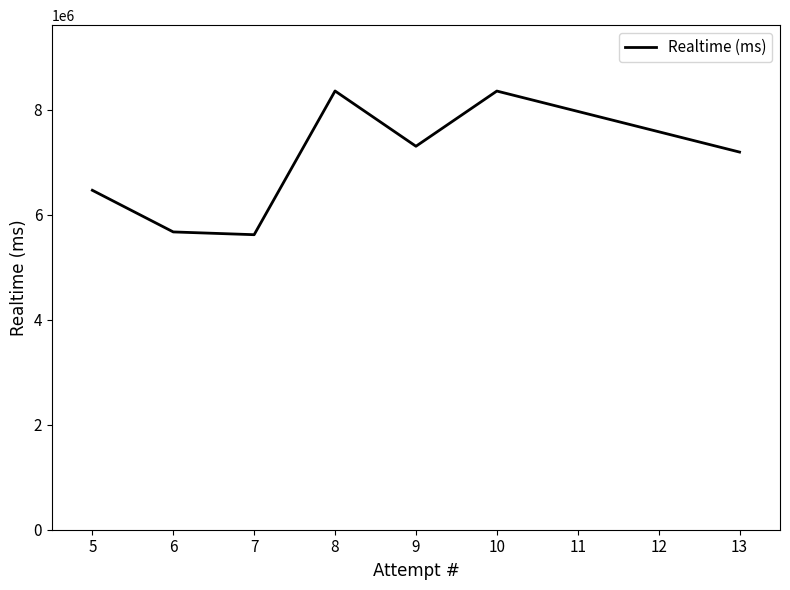

How many points are higher than both their immediate neighbors (excluding endpoints)?

2